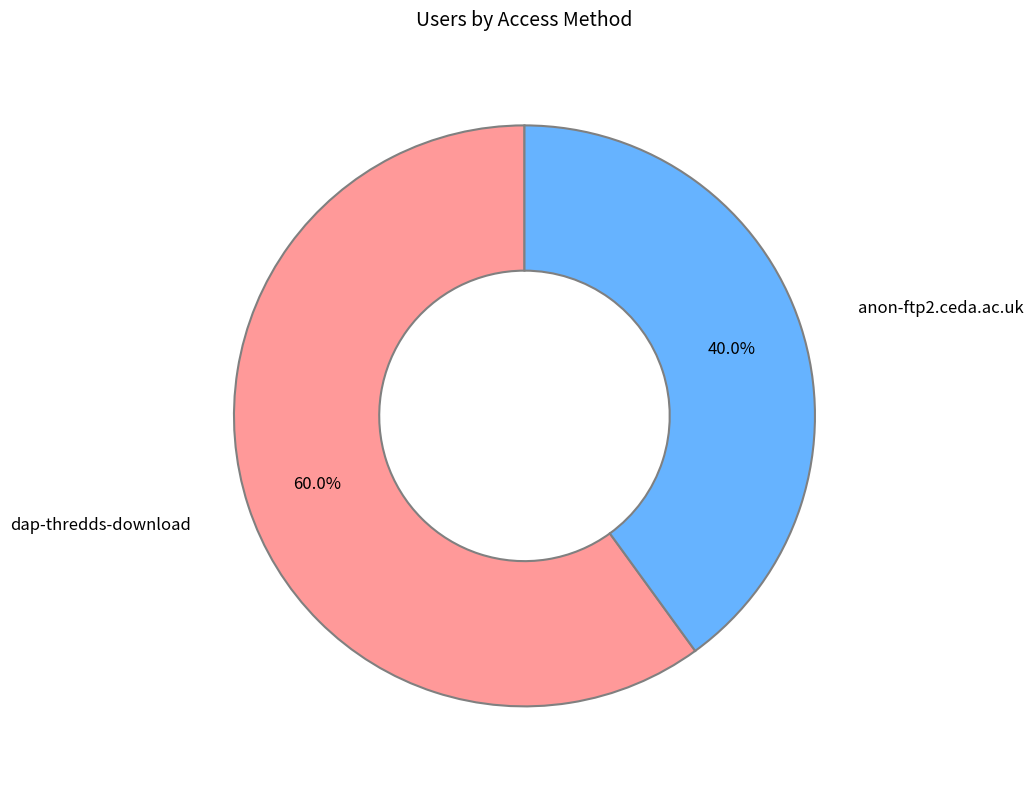

Is there a majority slice in this chart?

Yes